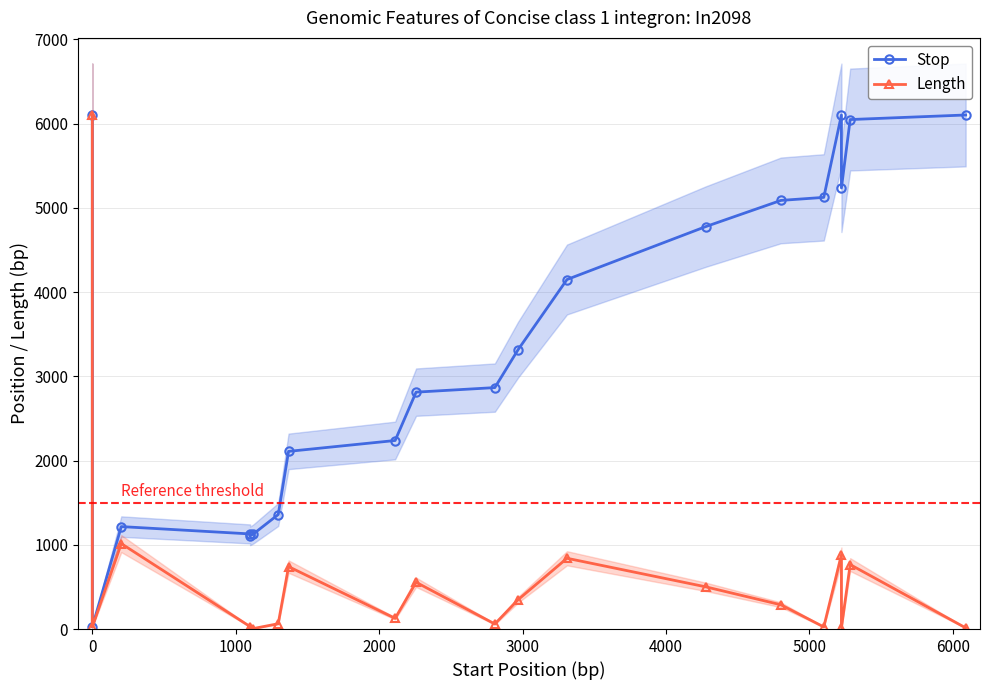

True or false: Length and Stop intersect in this chart.

False